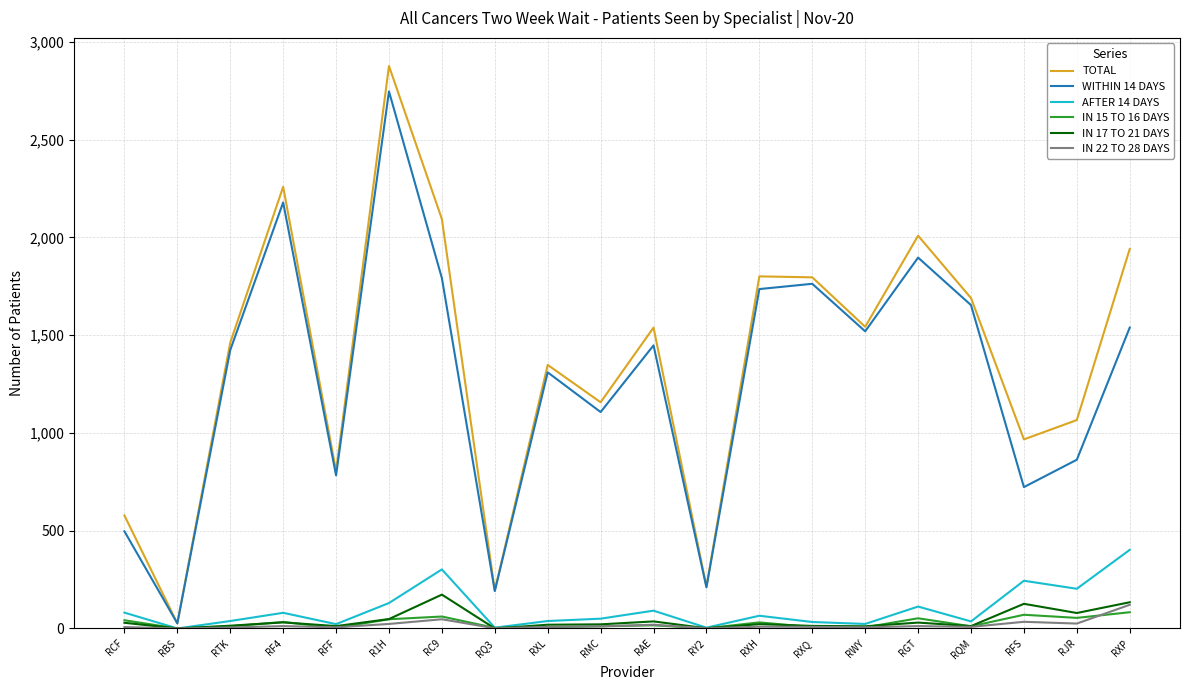

Does the chart have visible grid lines?

Yes